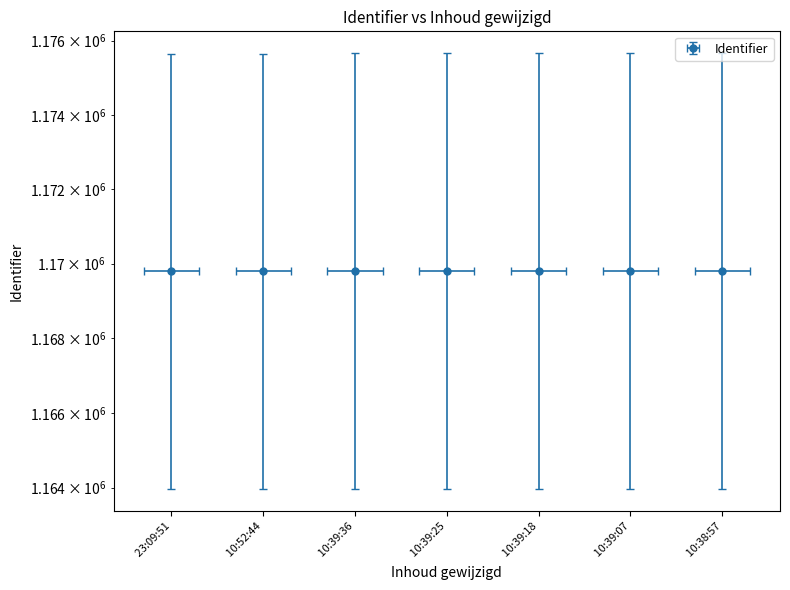

Reading right to left, extract all data points from this chart.

1169814	1169812	1169810	1169808	1169806	1169804	1169802